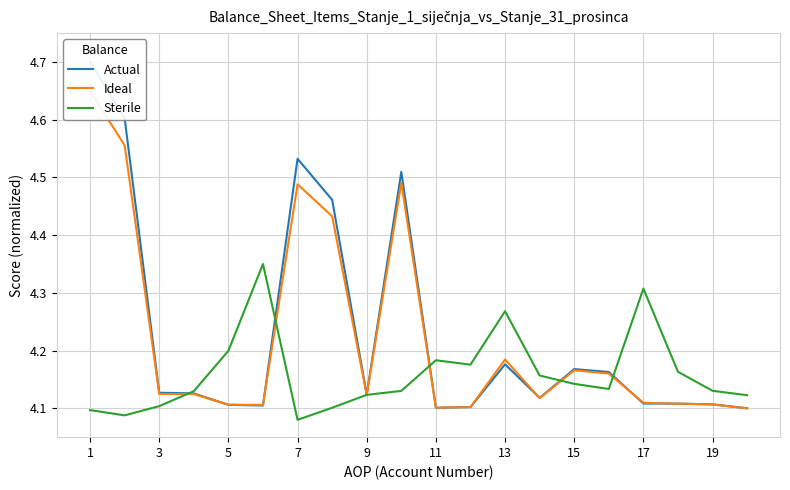

Reading left to right, extract all data points from this chart.

Actual: 4.7	4.6	4.1	4.1	4.1	4.1	4.5	4.5	4.1	4.5	4.1	4.1	4.2	4.1	4.2	4.2	4.1	4.1	4.1	4.1
Ideal: 4.7	4.6	4.1	4.1	4.1	4.1	4.5	4.4	4.1	4.5	4.1	4.1	4.2	4.1	4.2	4.2	4.1	4.1	4.1	4.1
Sterile: 4.1	4.1	4.1	4.1	4.2	4.3	4.1	4.1	4.1	4.1	4.2	4.2	4.3	4.2	4.1	4.1	4.3	4.2	4.1	4.1